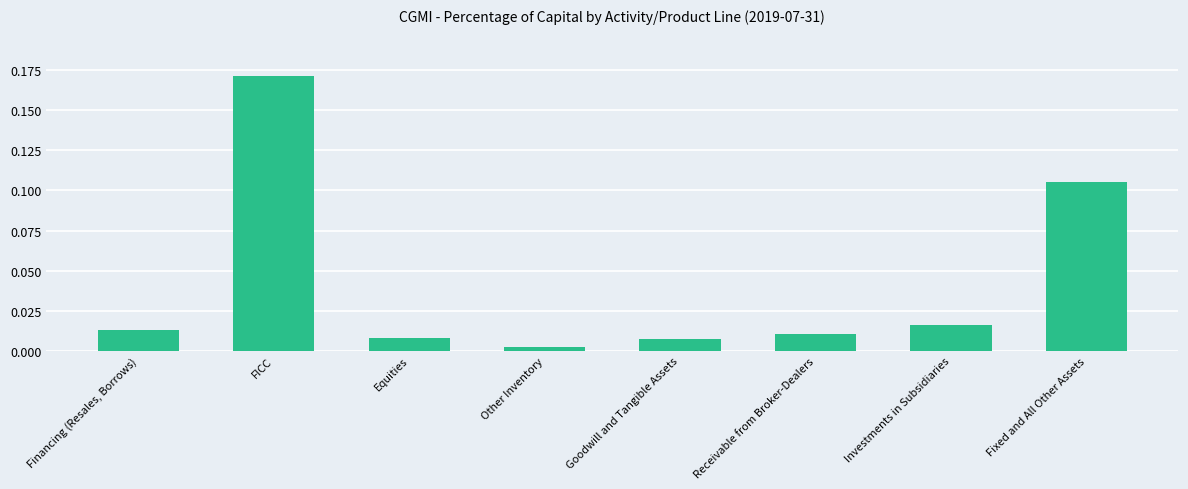

Count the number of data series in this chart.

1